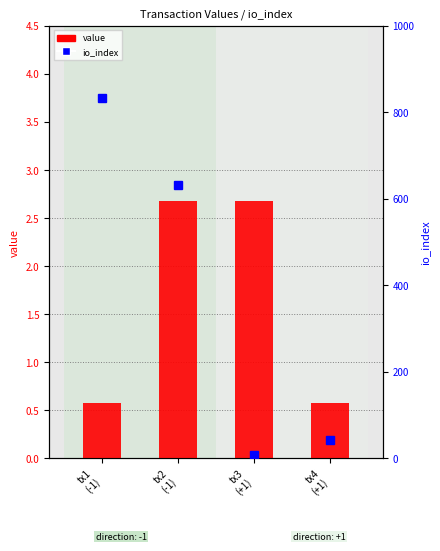

Where does the value series first go above 2?

tx2
(-1)